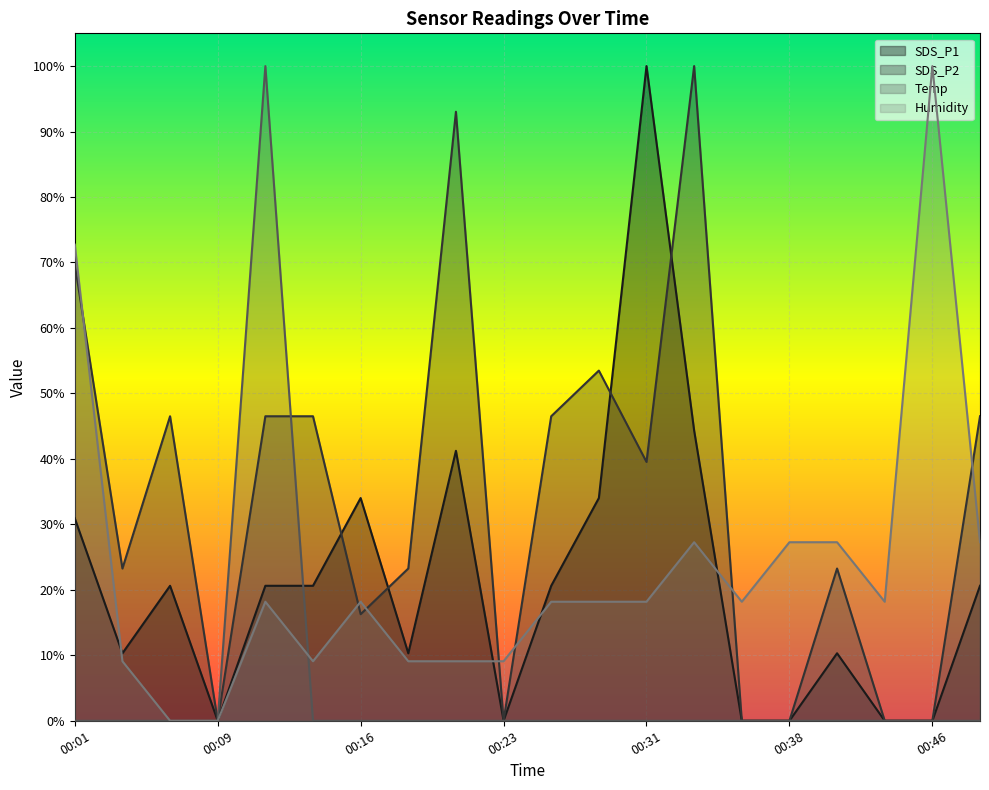

Which series changed the most between 00:11 and 00:26?

Temp